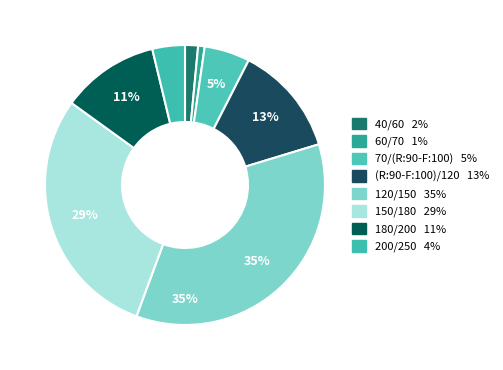

How many segments does this pie chart have?

8